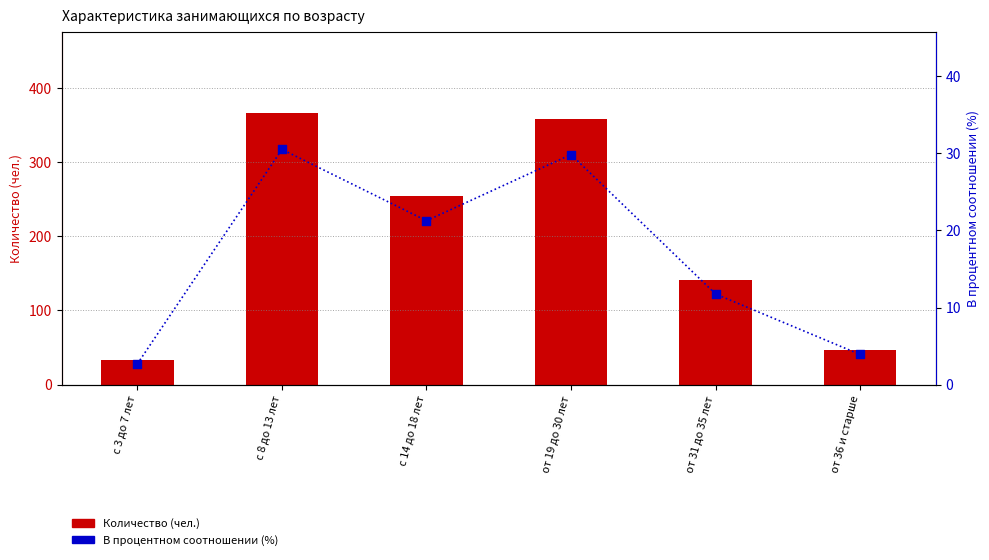

At which category is the sum across all series the highest?

с 8 до 13 лет